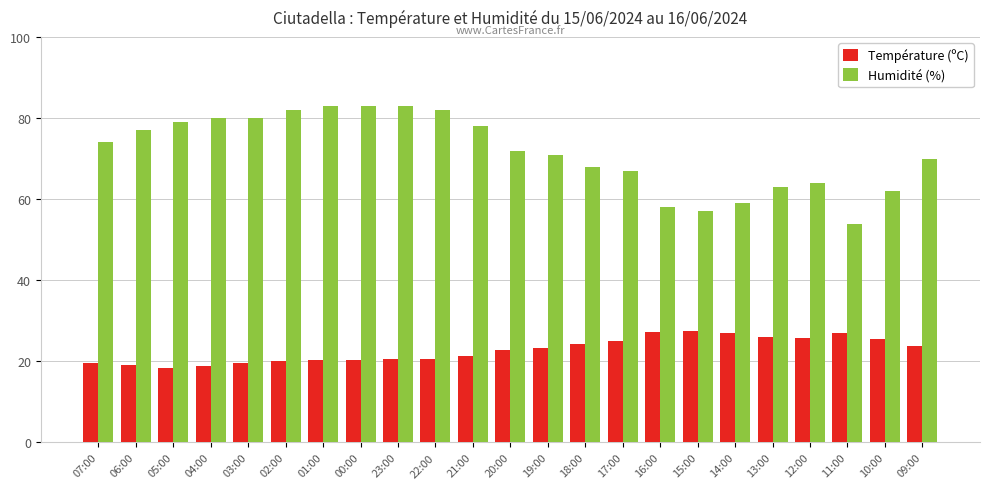

How many categories are shown in the chart?

23